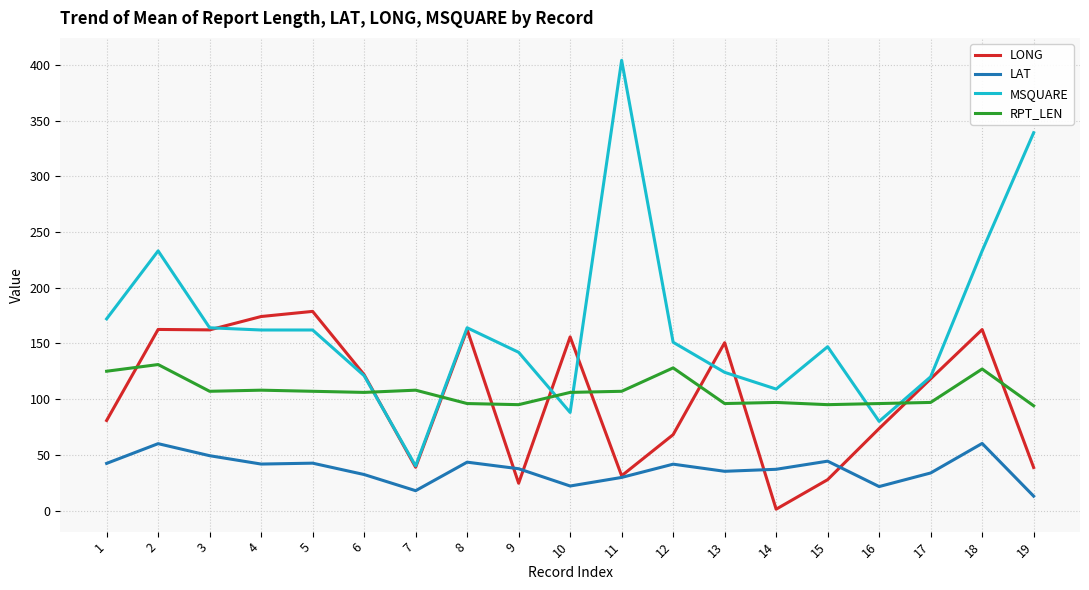

True or false: LONG and RPT_LEN intersect in this chart.

True